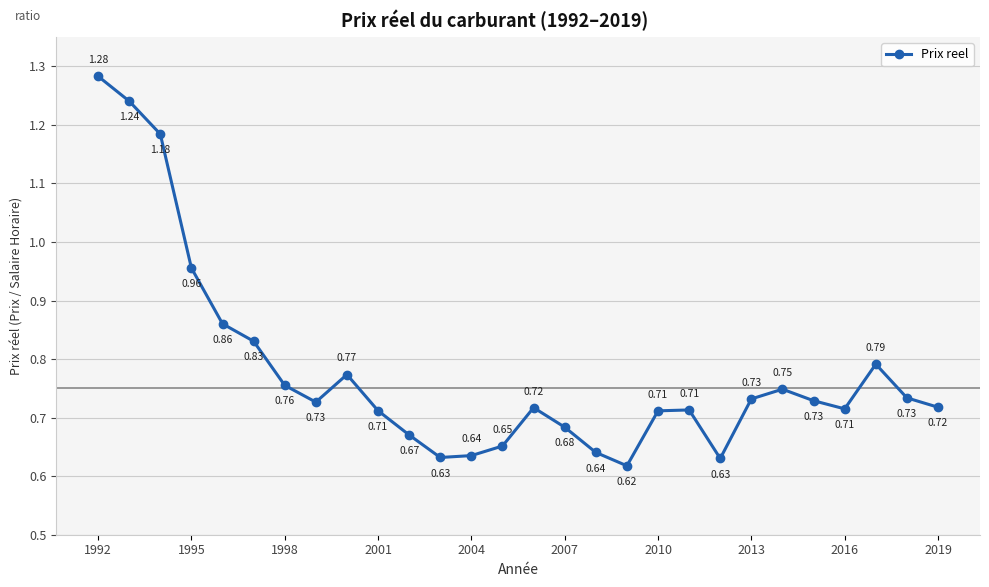

How many categories are shown in the chart?

28